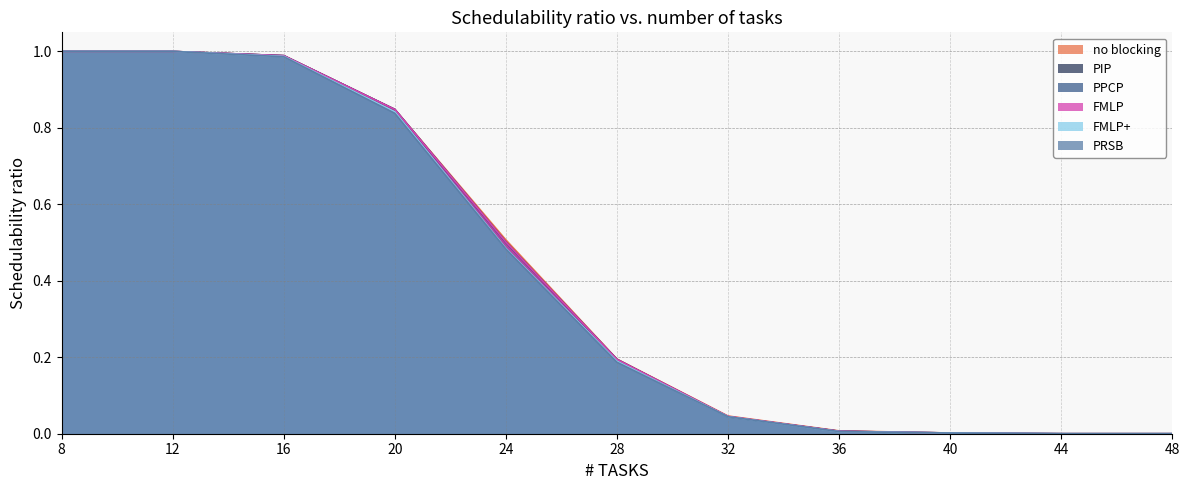

What is the sum of all PRSB values?

4.5